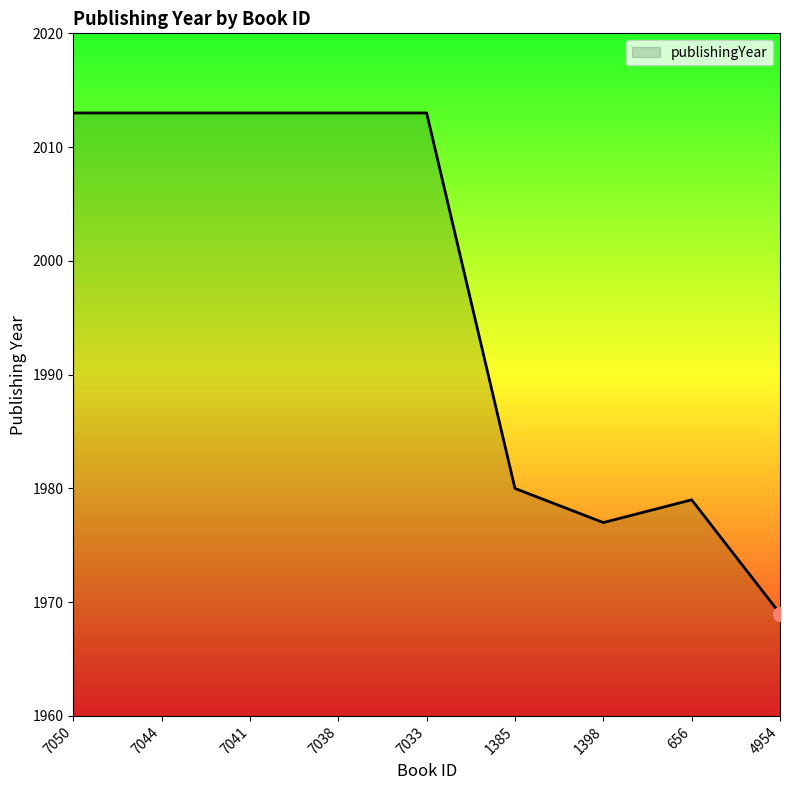

Reading right to left, transcribe all the data shown in this chart.

1969	1979	1977	1980	2013	2013	2013	2013	2013